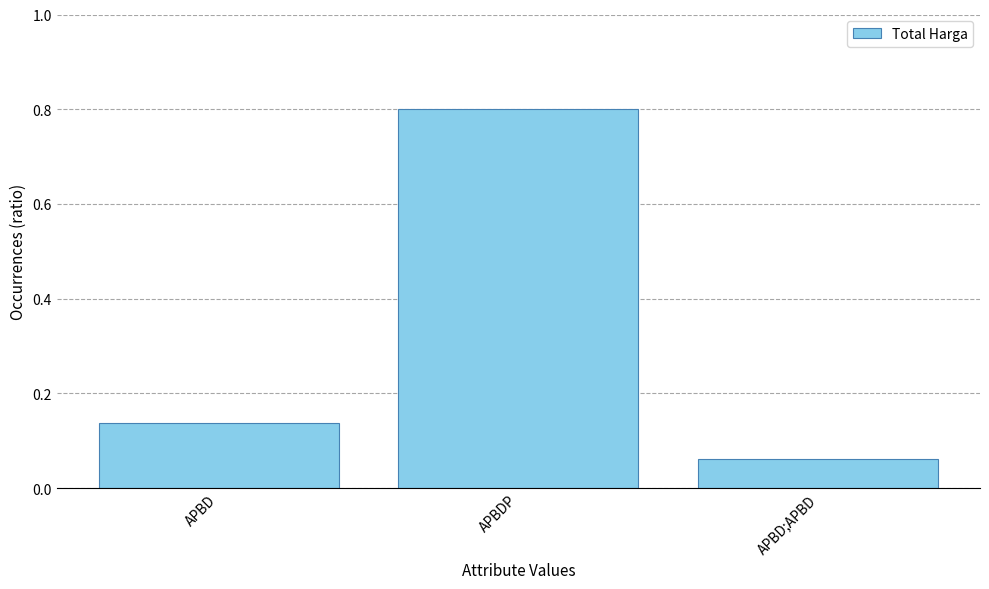

Which label corresponds to the smallest value in the chart?

APBD;APBD